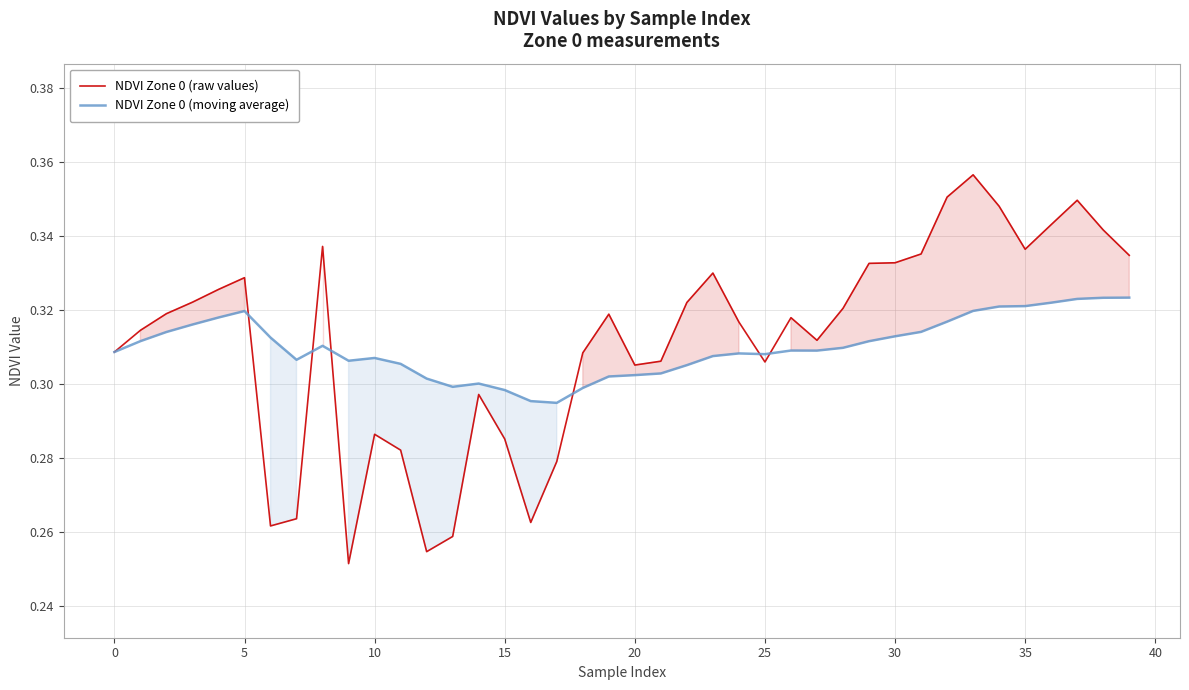

How many interior local peaks does the NDVI Zone 0 (moving average) series have?

6